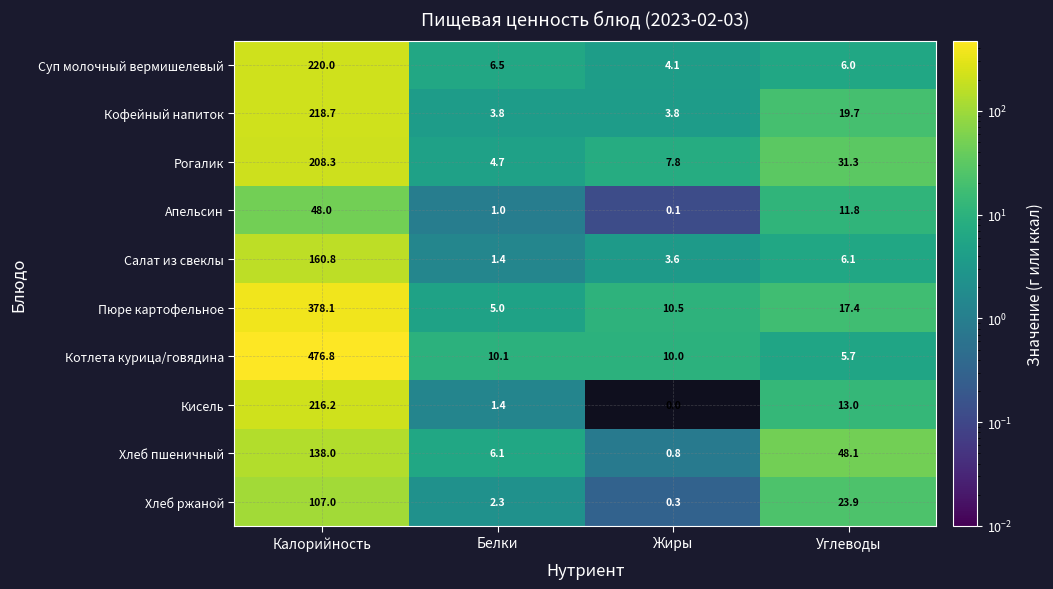

Is the value of Кофейный напиток at Белки greater than the value of Апельсин at Углеводы?

No